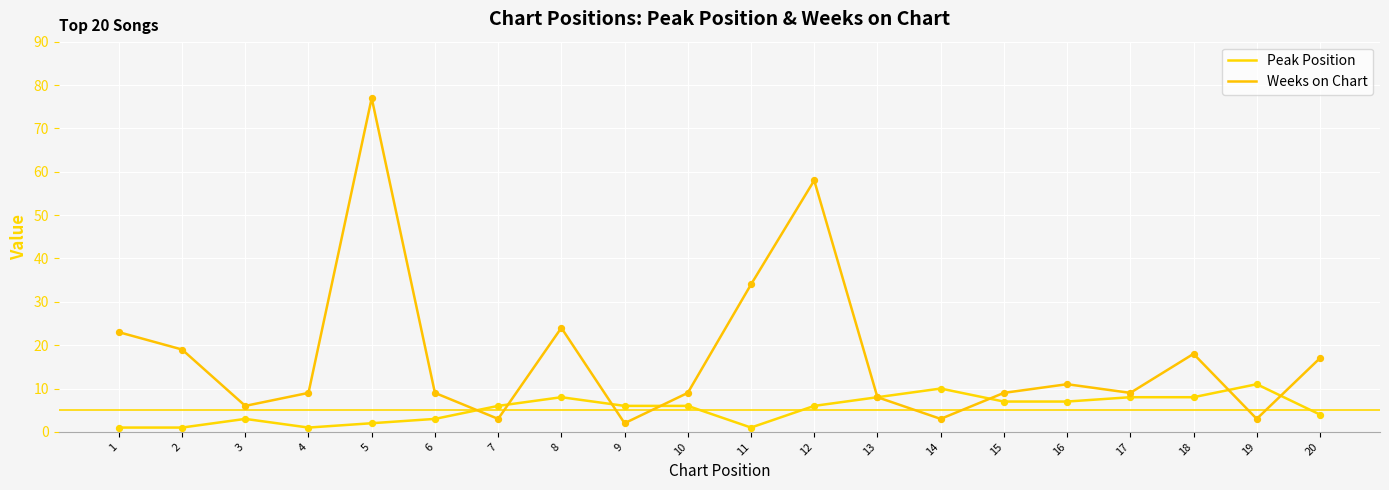

What are all the series names shown in the legend?

Peak Position, Weeks on Chart